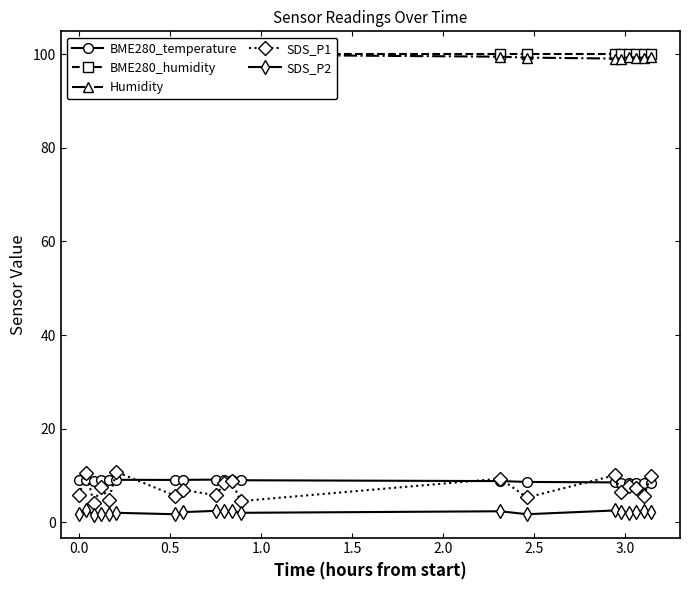

What is the highest value of the SDS_P1 series?

10.7